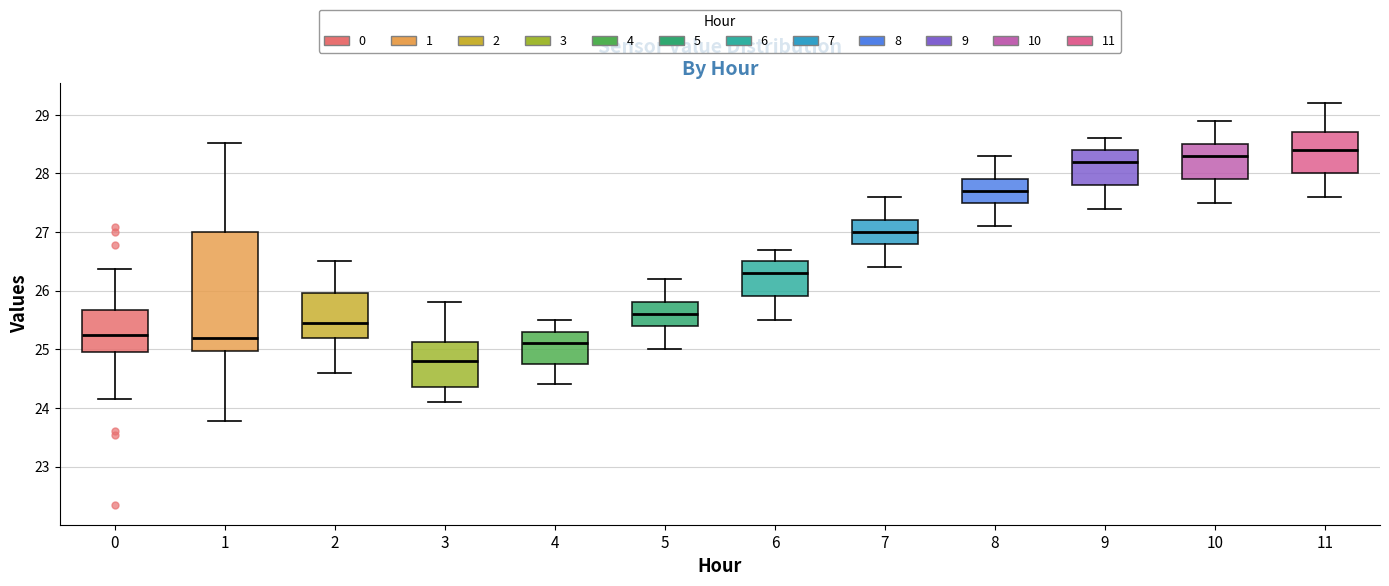

Which box is the tallest, from its lower edge to its upper edge?

1